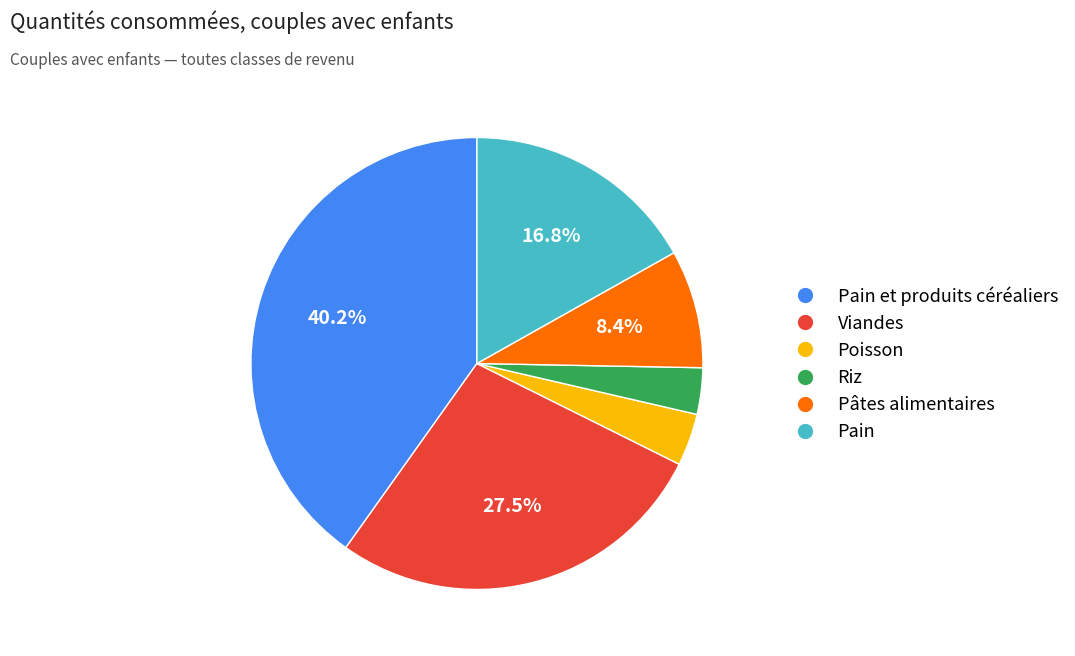

Is there any slice that represents more than half of the pie?

No